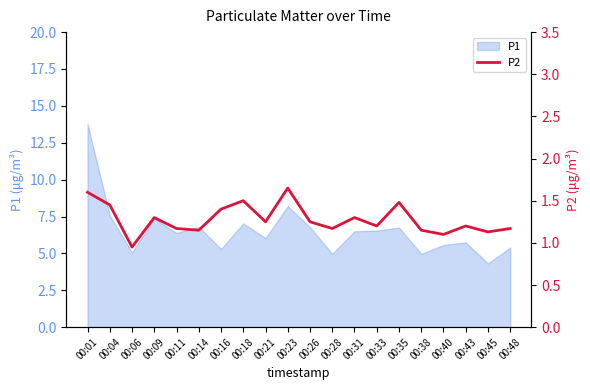

Which label corresponds to the largest value in the chart?

00:23